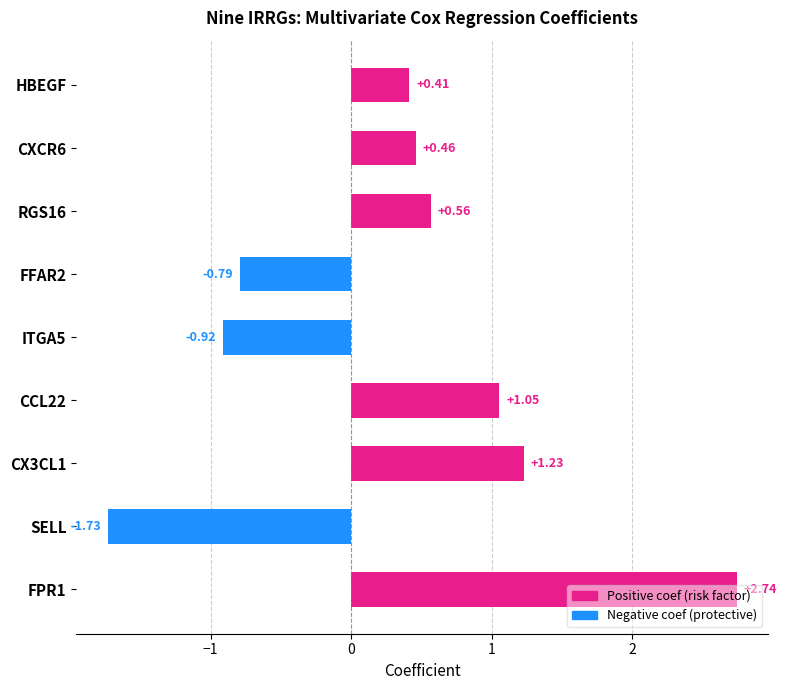

Where is the data nearest to the value 0?

HBEGF